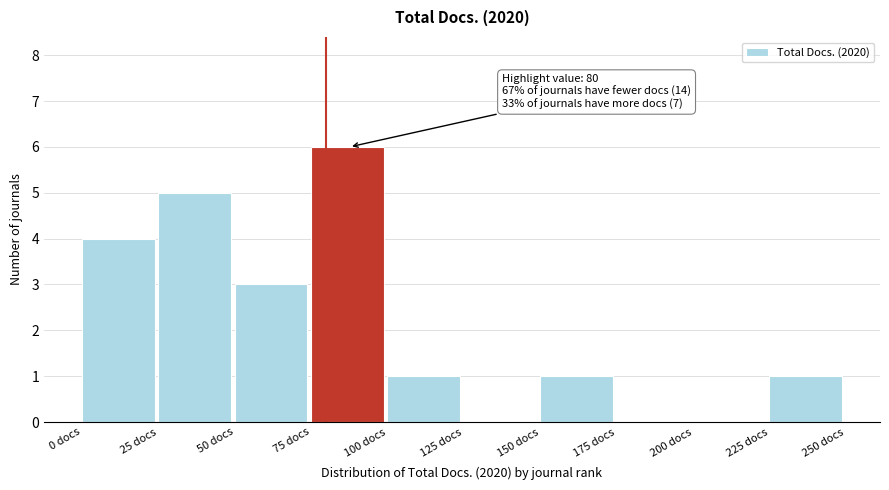

Over which range of the x-axis is the bar tallest?

75 to 100